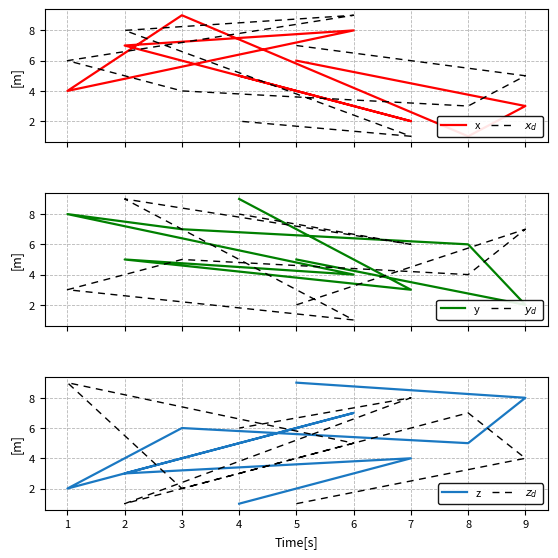

What is the maximum value shown in the chart?

9